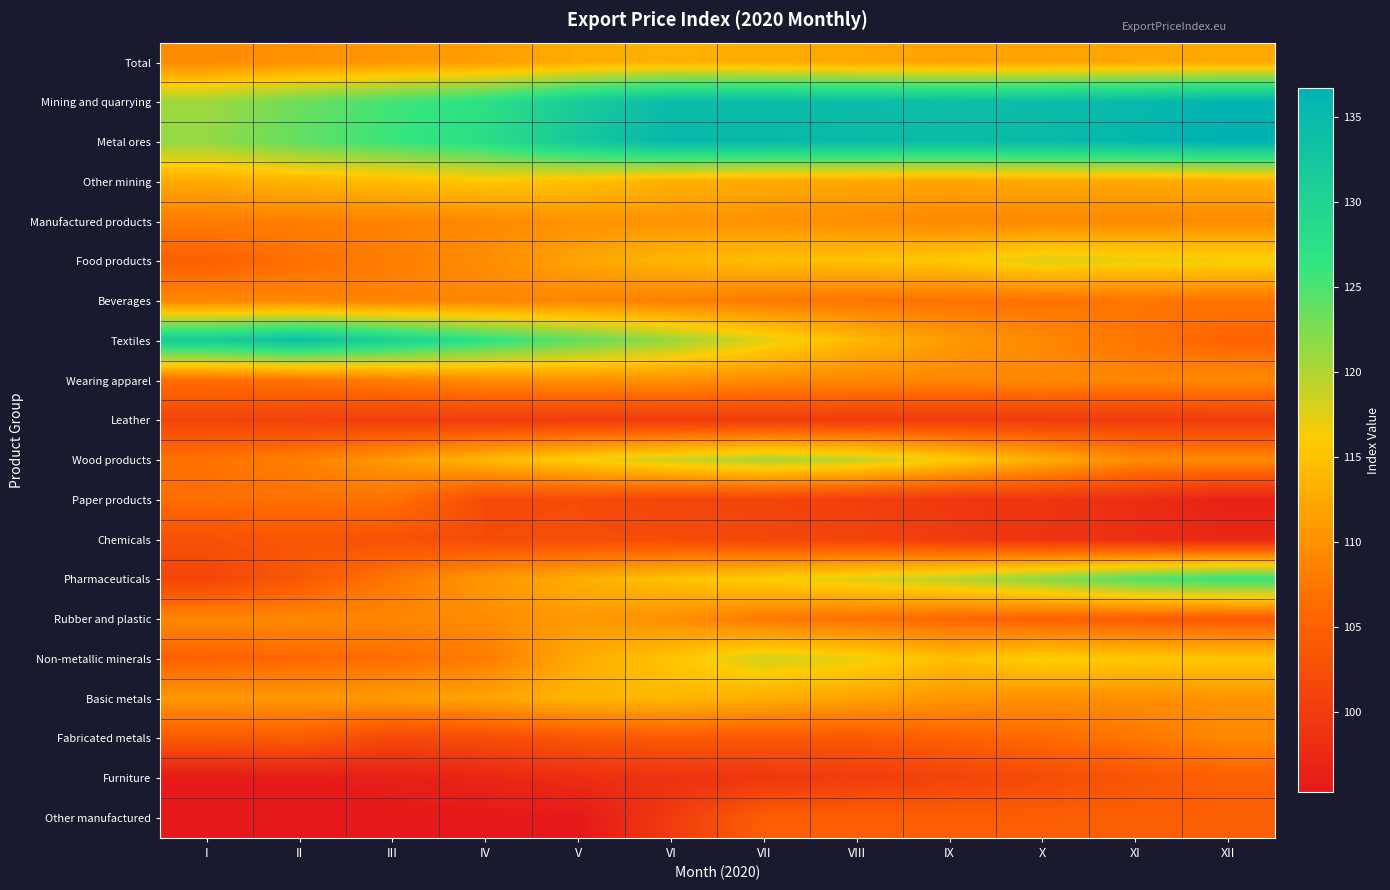

Reading left to right, transcribe all the data shown in this chart.

Total: I=109.4	II=110.1	III=110.6	IV=111.4	V=112.7	VI=113.2	VII=112.8	VIII=112.3	IX=111.8	X=112.0	XI=112.1	XII=112.3
Mining and quarrying: I=120.8	II=123.4	III=125.4	IV=127.4	V=131.5	VI=134.5	VII=134.6	VIII=134.3	IX=134.0	X=134.4	XI=135.2	XII=136.1
Metal ores: I=121.4	II=124.0	III=126.1	IV=128.0	V=132.2	VI=135.3	VII=135.2	VIII=134.9	IX=134.5	X=134.9	XI=135.8	XII=136.7
Other mining: I=112.7	II=113.6	III=114.4	IV=115.6	V=114.8	VI=113.2	VII=112.7	VIII=112.3	IX=112.1	X=112.5	XI=112.4	XII=112.8
Manufactured products: I=107.9	II=108.3	III=108.6	IV=109.3	V=110.3	VI=110.5	VII=110.2	VIII=109.7	IX=109.2	X=109.3	XI=109.4	XII=109.4
Food products: I=105.0	II=106.6	III=108.1	IV=109.6	V=112.0	VI=113.7	VII=114.5	VIII=114.9	IX=115.7	X=117.7	XI=117.2	XII=116.7
Beverages: I=109.0	II=109.0	III=108.8	IV=108.9	V=108.9	VI=108.4	VII=107.7	VIII=107.3	IX=106.9	X=107.0	XI=107.3	XII=107.2
Textiles: I=131.5	II=133.8	III=130.6	IV=127.1	V=124.1	VI=121.1	VII=117.5	VIII=114.1	IX=111.1	X=109.3	XI=107.2	XII=105.4
Wearing apparel: I=106.5	II=106.9	III=108.2	IV=109.5	V=110.1	VI=110.0	VII=109.4	VIII=109.1	IX=109.0	X=109.1	XI=109.0	XII=109.2
Leather: I=101.2	II=100.8	III=100.4	IV=100.0	V=100.0	VI=100.0	VII=100.0	VIII=100.0	IX=100.0	X=100.0	XI=100.0	XII=100.0
Wood products: I=107.0	II=108.4	III=110.9	IV=114.0	V=116.3	VI=118.5	VII=120.2	VIII=119.1	IX=116.1	X=113.1	XI=109.6	XII=109.2
Paper products: I=106.3	II=106.8	III=107.0	IV=102.1	V=102.2	VI=101.3	VII=101.2	VIII=100.4	IX=99.6	X=99.2	XI=98.2	XII=96.6
Chemicals: I=103.0	II=103.7	III=103.0	IV=102.3	V=102.4	VI=102.3	VII=101.5	VIII=101.3	IX=100.0	X=99.0	XI=98.2	XII=97.3
Pharmaceuticals: I=101.2	II=103.9	III=107.4	IV=110.7	V=113.0	VI=115.0	VII=116.1	VIII=117.7	IX=119.4	X=121.8	XI=124.7	XII=126.3
Rubber and plastic: I=109.1	II=109.1	III=109.0	IV=109.5	V=111.0	VI=109.9	VII=107.6	VIII=106.9	IX=105.8	X=105.1	XI=104.5	XII=104.0
Non-metallic minerals: I=105.2	II=105.9	III=106.5	IV=108.0	V=112.6	VI=115.2	VII=118.2	VIII=117.0	IX=114.6	X=116.3	XI=115.6	XII=115.3
Basic metals: I=110.7	II=110.7	III=111.1	IV=112.0	V=113.7	VI=113.9	VII=112.9	VIII=111.8	IX=110.5	X=109.9	XI=109.9	XII=110.3
Fabricated metals: I=104.1	II=104.4	III=101.6	IV=102.3	V=103.5	VI=104.1	VII=103.9	VIII=103.9	IX=104.9	X=106.0	XI=107.2	XII=109.0
Furniture: I=95.5	II=95.6	III=96.2	IV=97.1	V=98.1	VI=98.7	VII=99.4	VIII=100.1	IX=101.0	X=102.2	XI=103.5	XII=104.9
Other manufactured: I=95.4	II=95.4	III=95.4	IV=95.3	V=95.3	VI=99.9	VII=104.8	VIII=104.8	IX=104.8	X=104.8	XI=104.8	XII=104.8